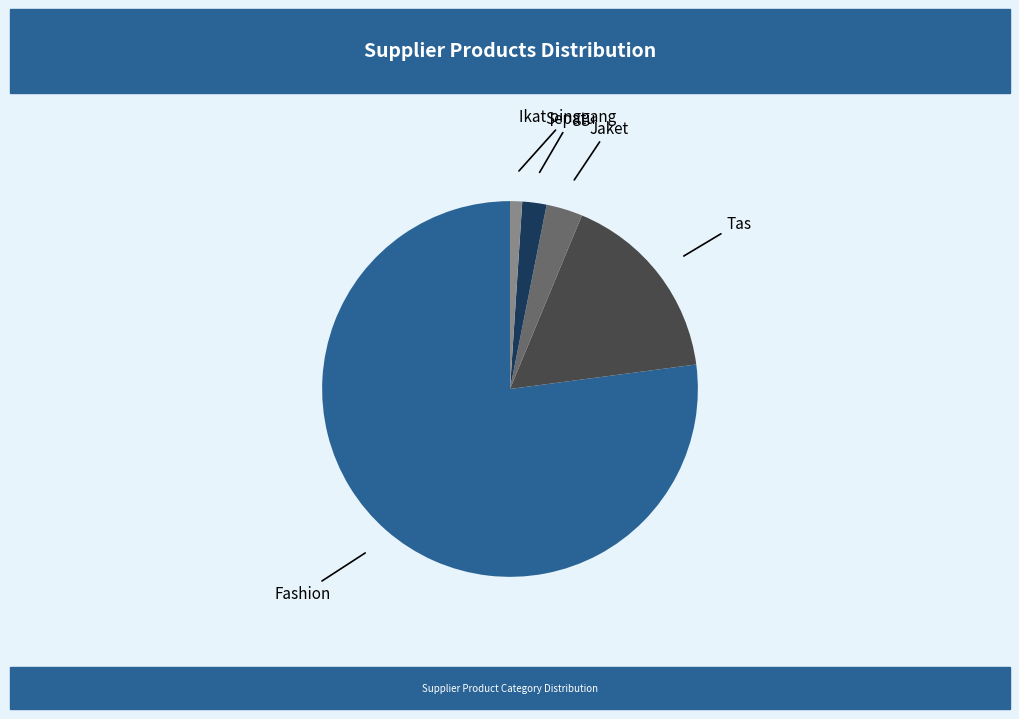

Combined, do Ikat pinggang and Jaket account for over 50%?

No